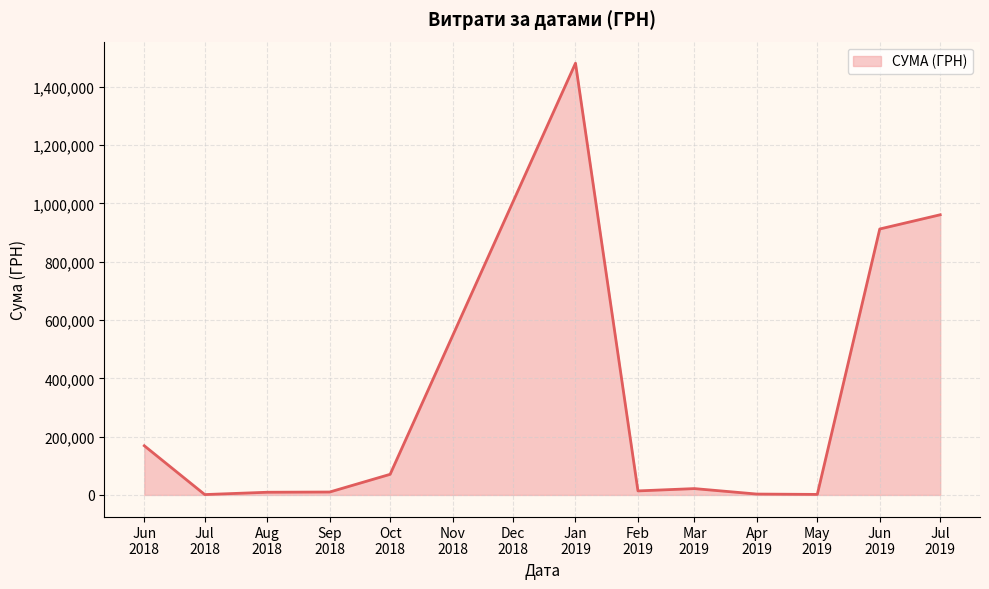

What is the difference between the maximum and minimum values?

1479432.9